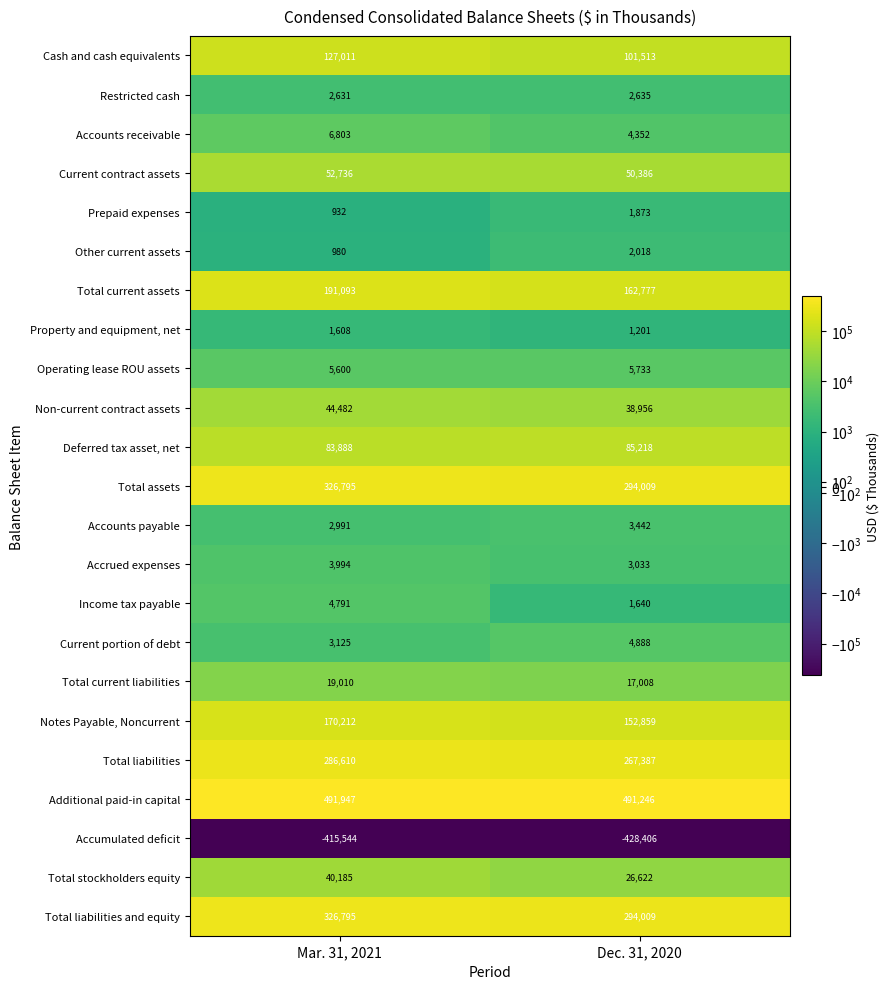

What is the maximum value for Restricted cash?

2635